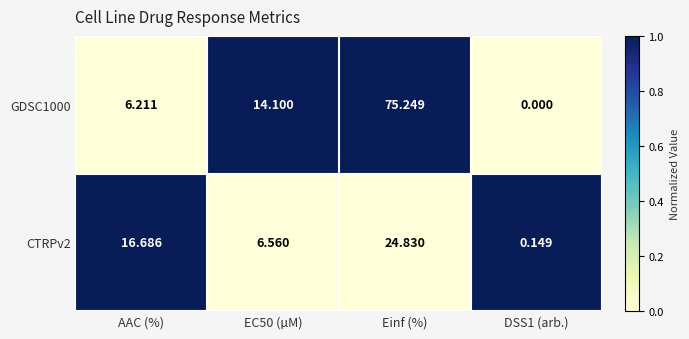

At Einf (%), list the series in order from smallest to largest.

CTRPv2, GDSC1000